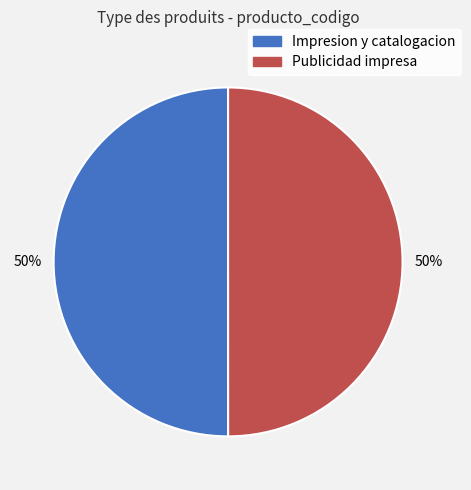

The Impresion y catalogacion slice represents 38% of the pie. True or false?

False